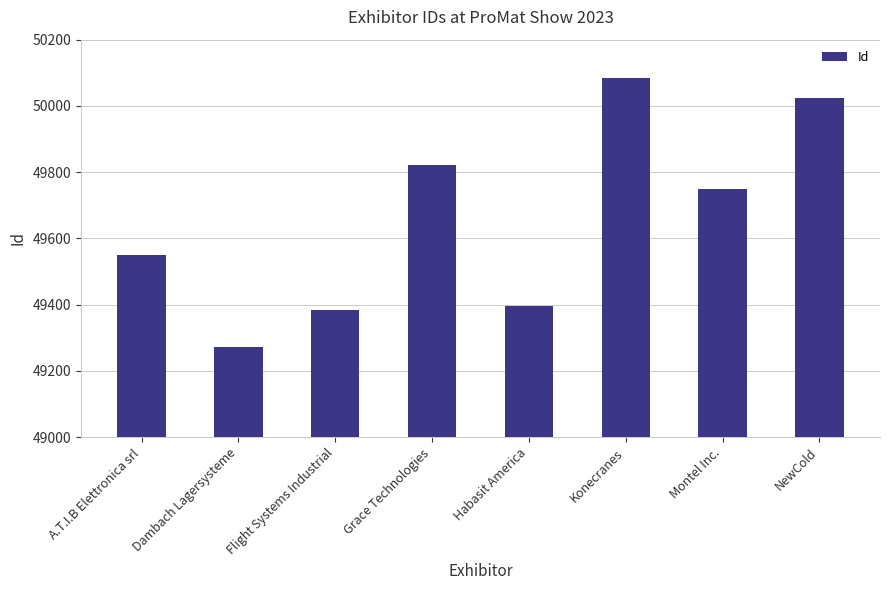

What is the difference between the maximum and minimum values?

813